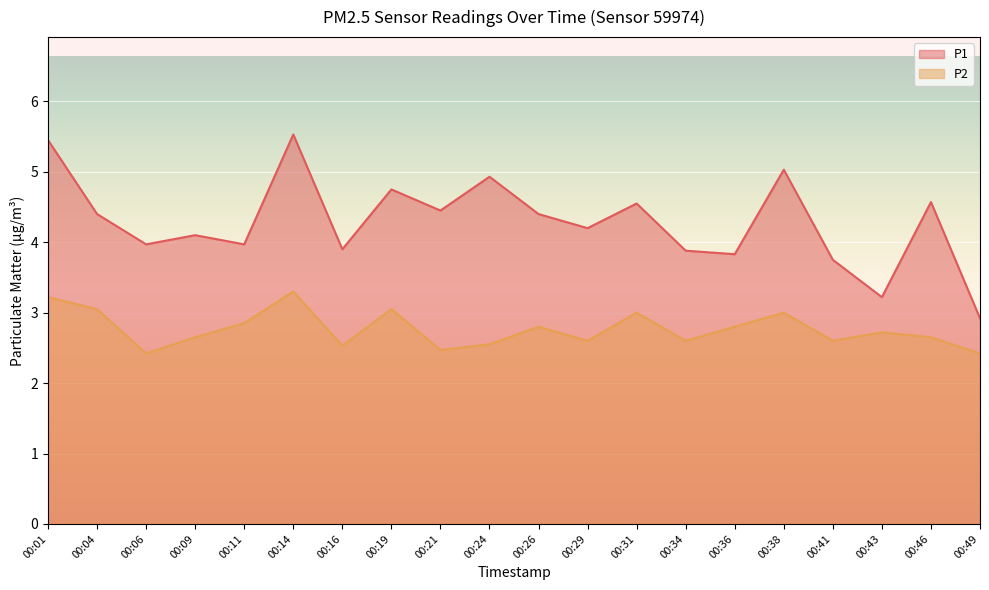

What is the difference between the P1 values at 00:19 and 00:01?

0.7